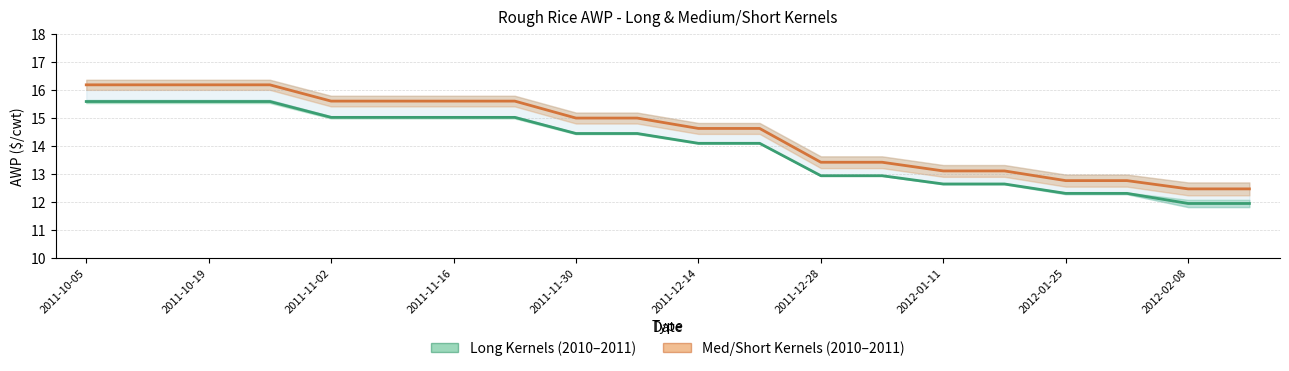

Which has a higher value, 2011-12-28 or 2011-11-30?

2011-11-30